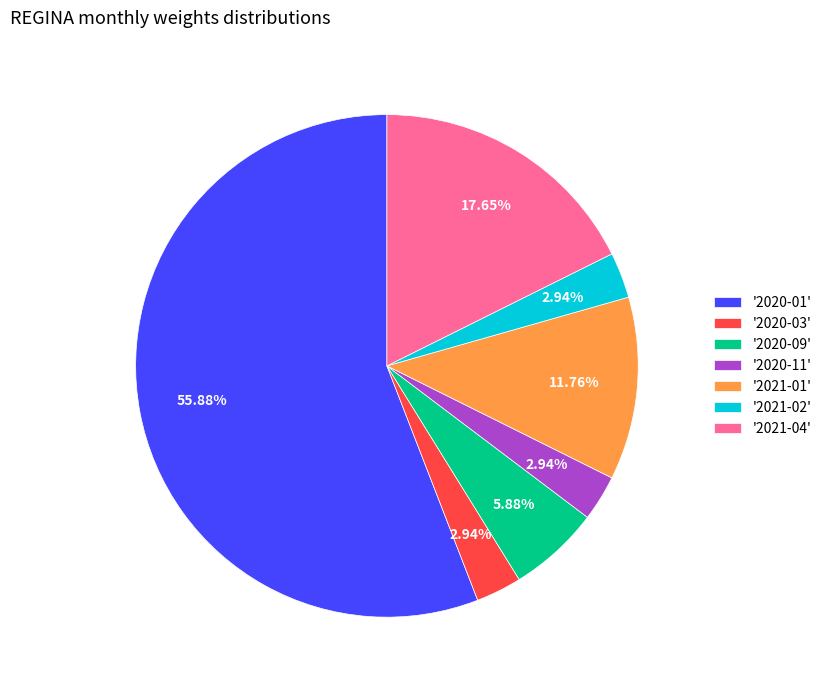

Which has a higher value, '2020-03' or '2020-01'?

'2020-01'